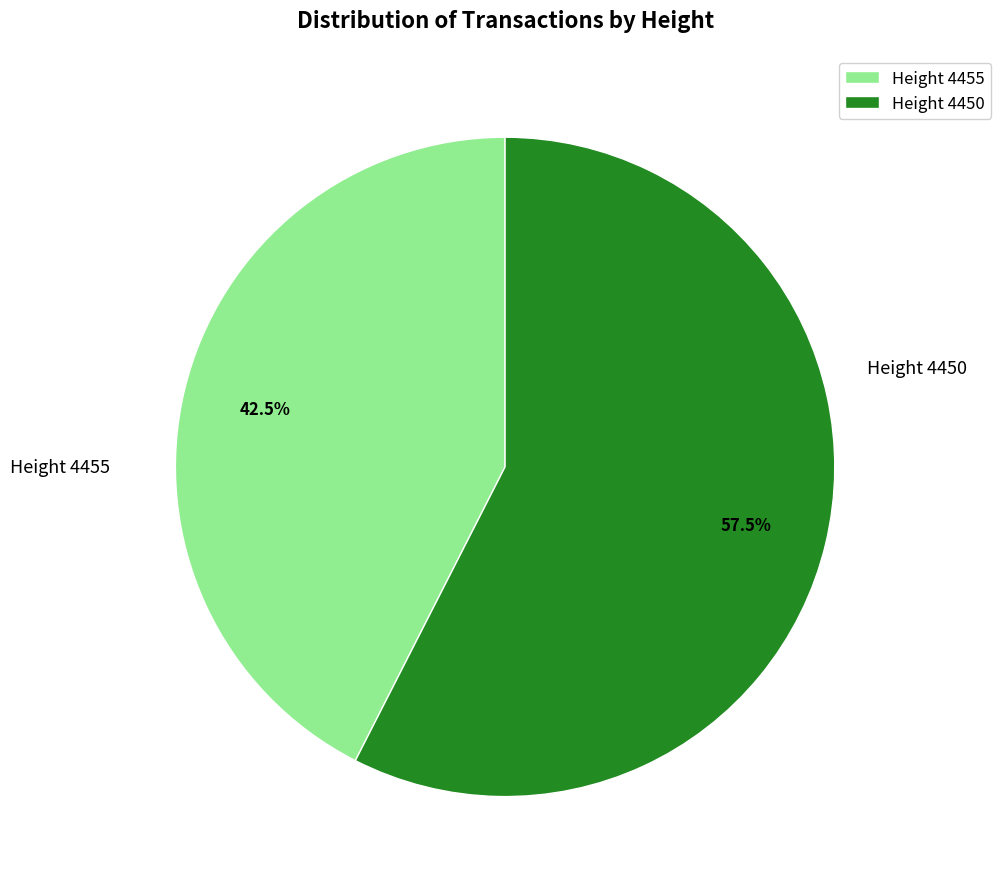

What is the largest slice in the pie chart?

Height 4450